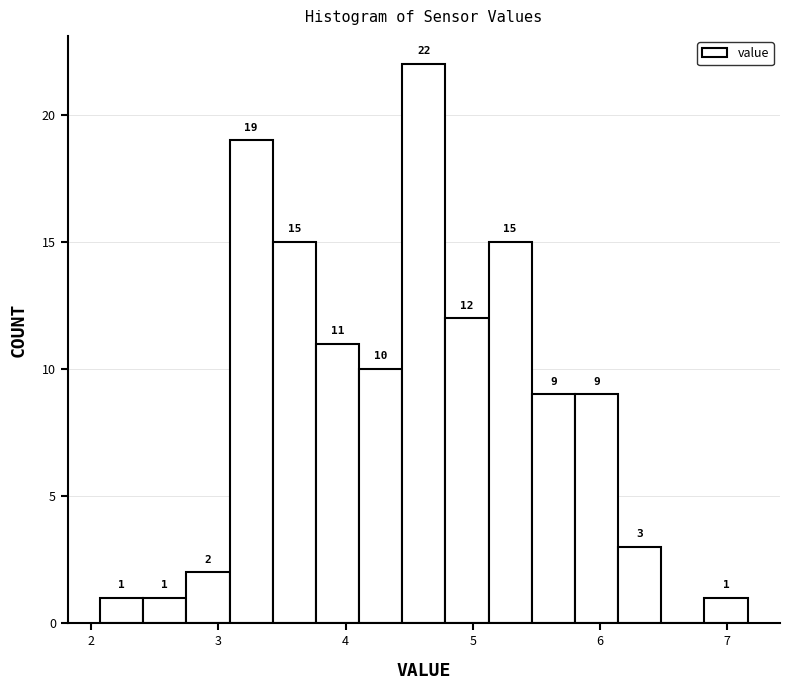

Around what value on the x-axis is the tallest bar? Give the approximate position of its centre, as read against the axis.

4.6